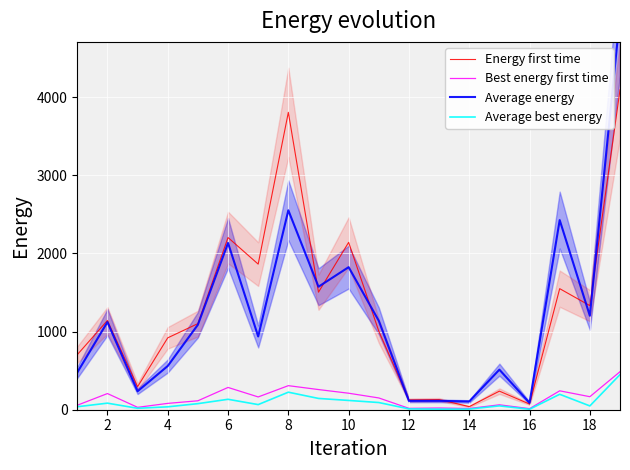

Reading left to right, transcribe all the data shown in this chart.

Energy first time: 704.3	1141.9	294.4	919.8	1101.7	2203.3	1863.3	3805.8	1504.2	2141.8	1005.4	125.5	130.2	39.6	237.8	72.3	1549.2	1332.0	4093.1
Best energy first time: 57.4	206.9	30.6	81.1	114.4	285.2	163.5	307.9	258.0	211.2	150.7	17.6	21.9	16.0	63.1	14.0	241.9	166.7	486.5
Average energy: 476.9	1121.7	236.2	559.4	1087.3	2133.8	937.4	2552.0	1574.0	1824.4	1137.8	113.3	113.6	105.8	512.8	87.5	2426.8	1202.4	5038.4
Average best energy: 38.1	84.0	18.3	37.1	77.8	133.4	65.6	224.4	144.4	118.7	92.0	10.5	7.2	8.4	49.2	6.0	197.6	48.6	449.3